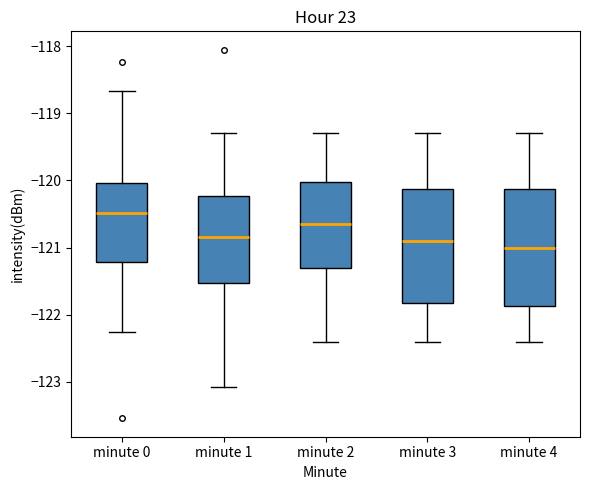

Reading left to right, transcribe this box plot: for each box, give where its median line is, the range the box spans, and where its two whiskers end, as read against the y-axis. The values are not printed on the chart, so give them approximately, as read against the axis.

minute 0: median -120.5, box -121.2 to -120.0, whiskers -122.3 to -118.7
minute 1: median -120.8, box -121.5 to -120.2, whiskers -123.1 to -119.3
minute 2: median -120.6, box -121.3 to -120.0, whiskers -122.4 to -119.3
minute 3: median -120.9, box -121.8 to -120.1, whiskers -122.4 to -119.3
minute 4: median -121.0, box -121.9 to -120.1, whiskers -122.4 to -119.3